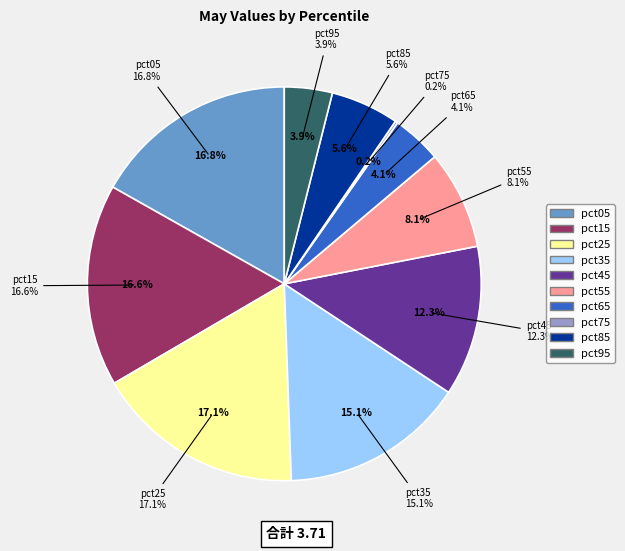

How many slices are in this pie chart?

10